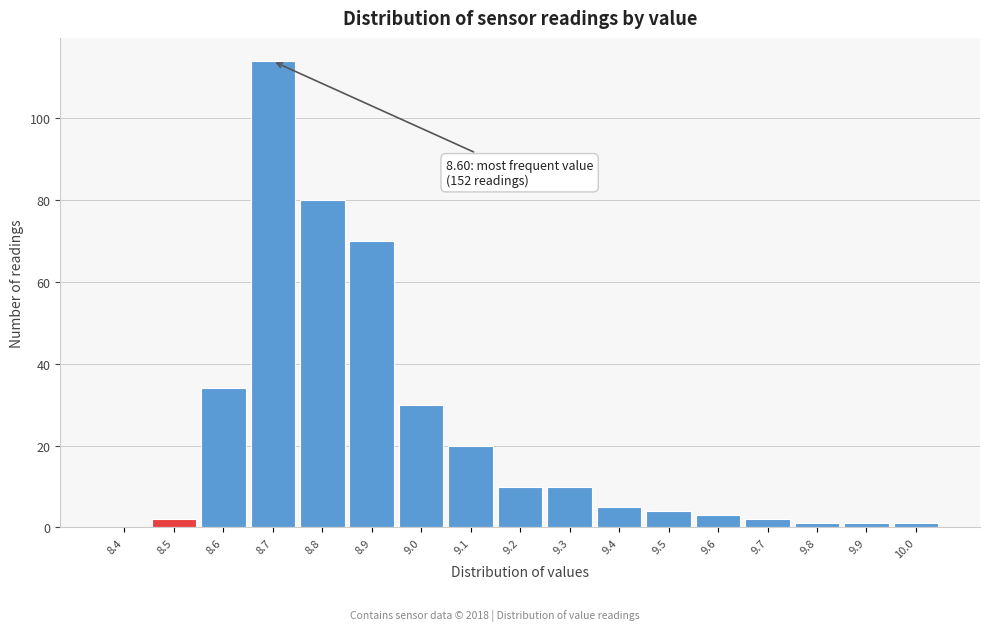

Reading left to right, list all the values displayed in this chart.

8.4=0	8.5=2	8.6=34	8.7=114	8.8=80	8.9=70	9.0=30	9.1=20	9.2=10	9.3=10	9.4=5	9.5=4	9.6=3	9.7=2	9.8=1	9.9=1	10.0=1